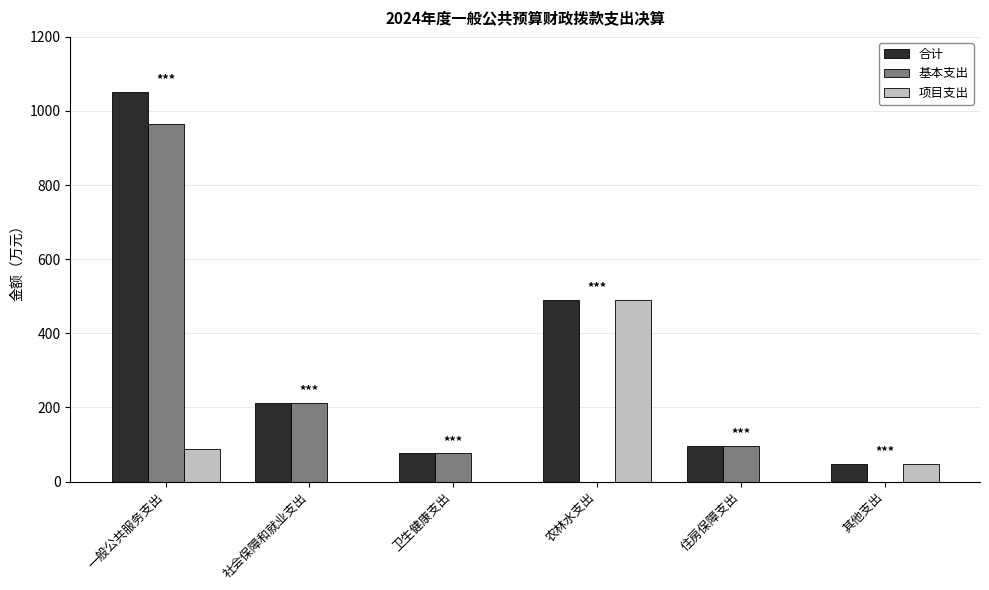

What is the greatest value displayed?

1051.0